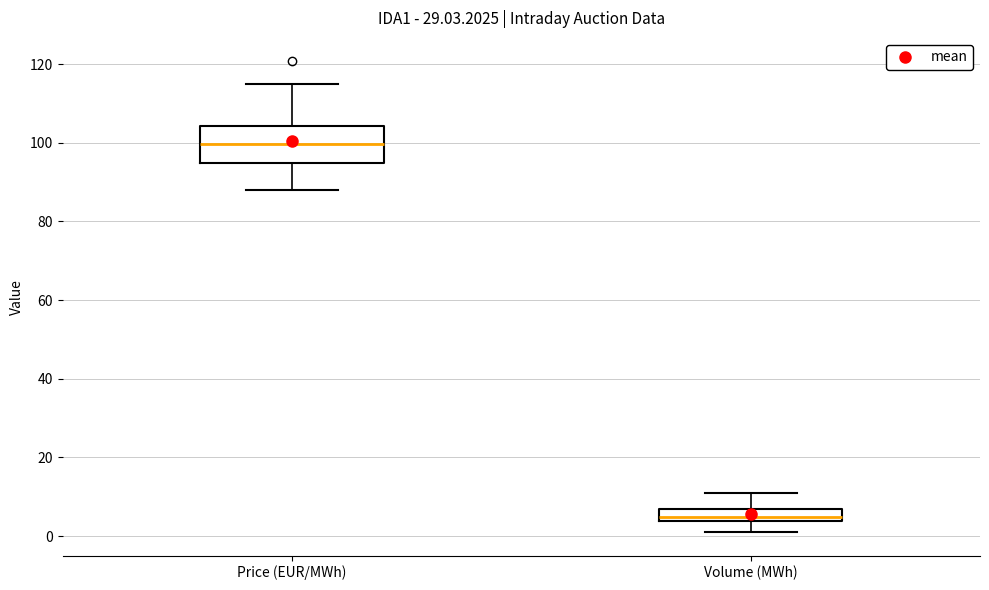

Which box's median line is the lowest?

Volume (MWh)